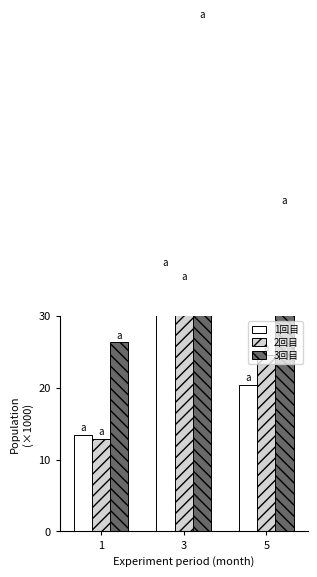

At 3, list the series in order from largest to smallest.

3回目, 1回目, 2回目